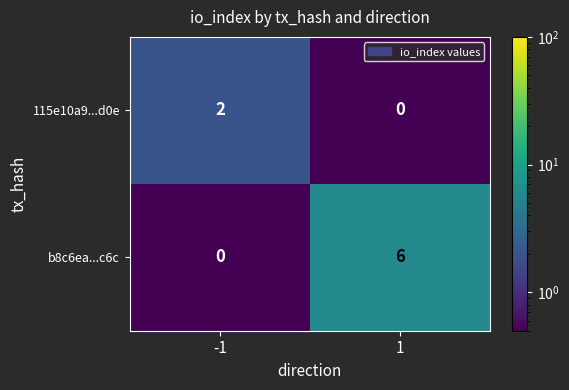

What is the difference between the b8c6ea...c6c values at 1 and -1?

6